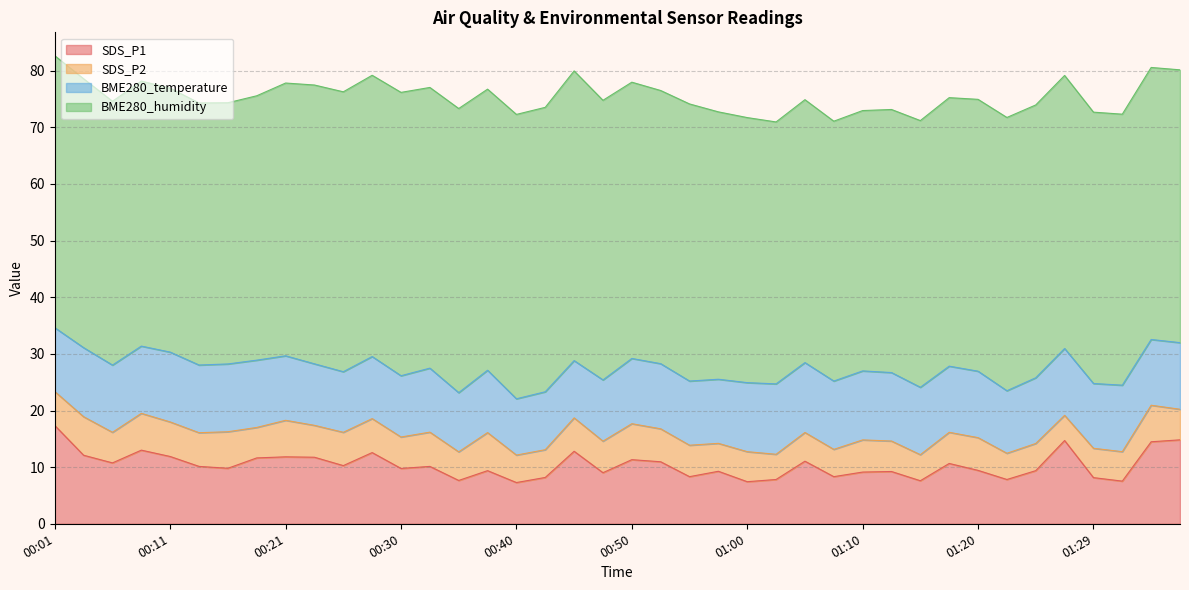

True or false: SDS_P2 has more than 0 points higher than both neighbors.

True